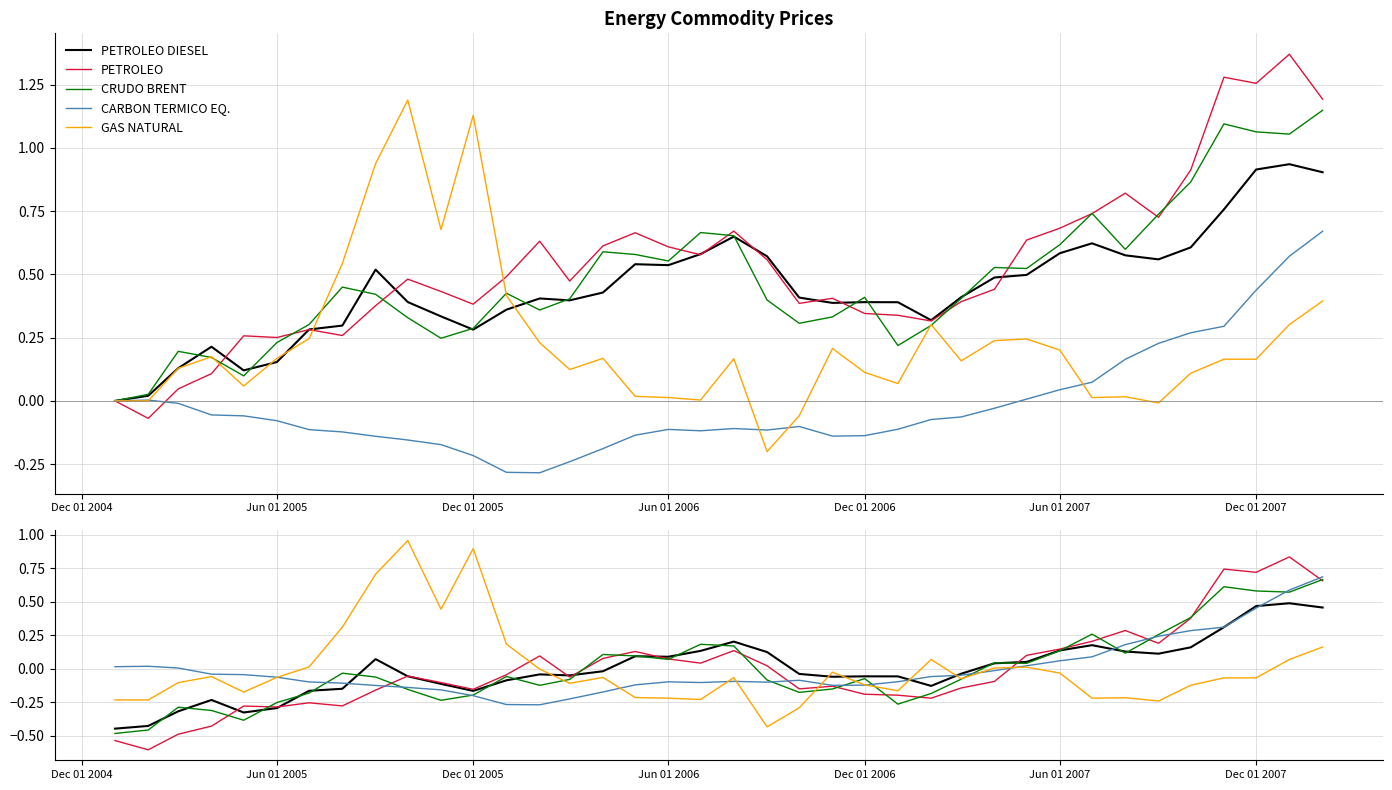

What is the difference between the maximum and minimum values in the PETROLEO DIESEL series?

0.9